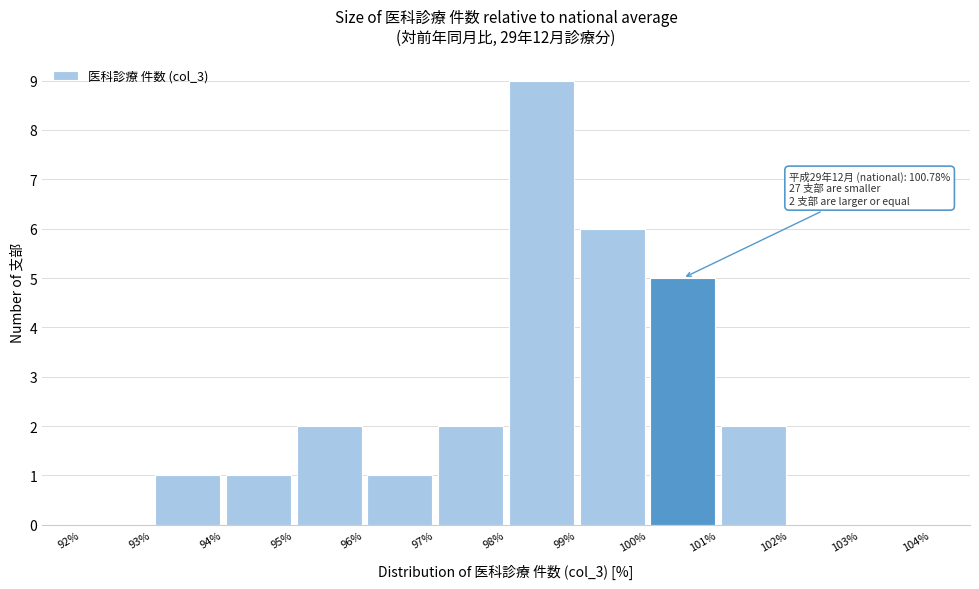

Over which range of the x-axis is the bar tallest?

98% to 99%